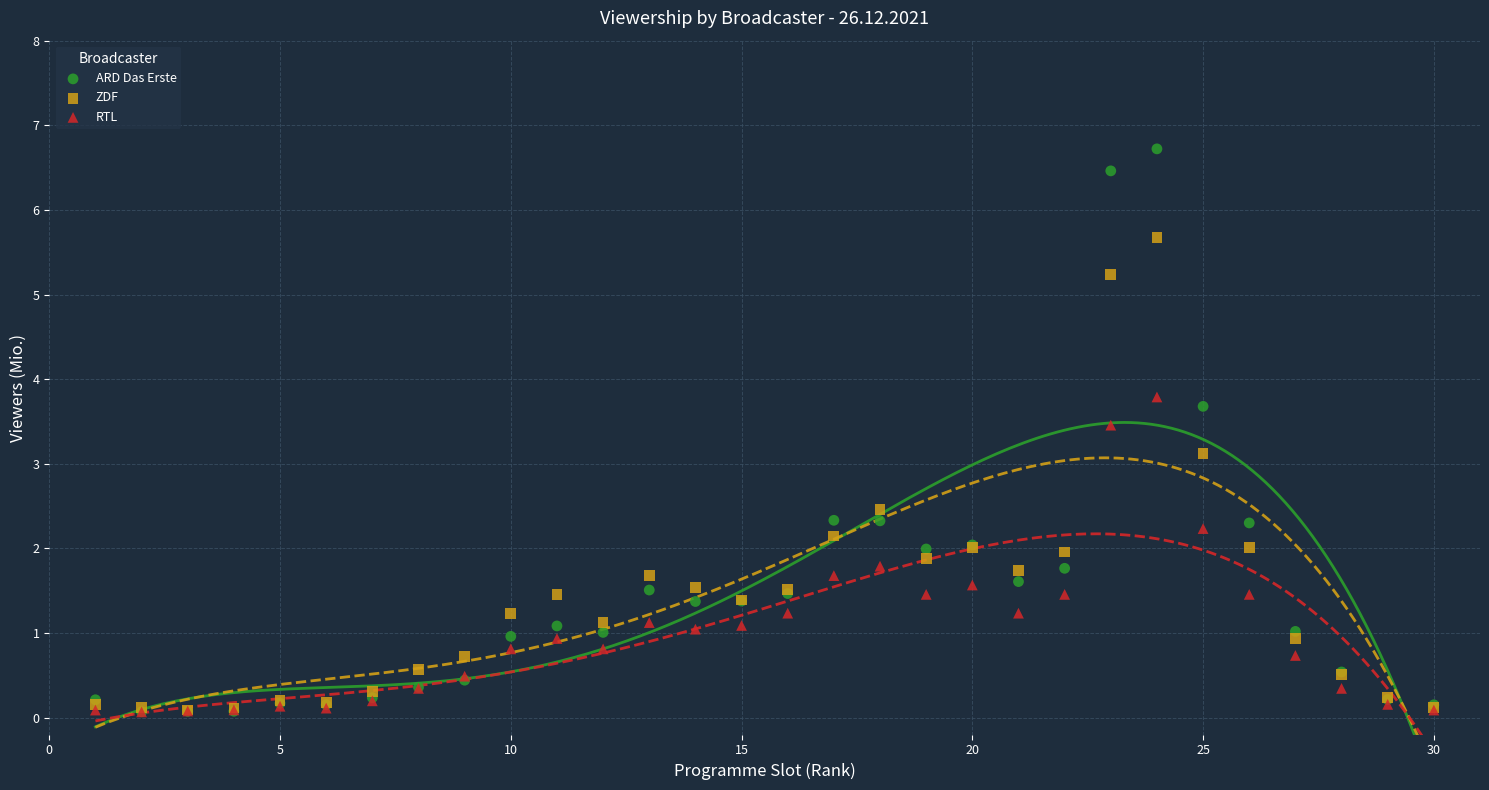

What are all the series names shown in the legend?

ARD Das Erste, ZDF, RTL